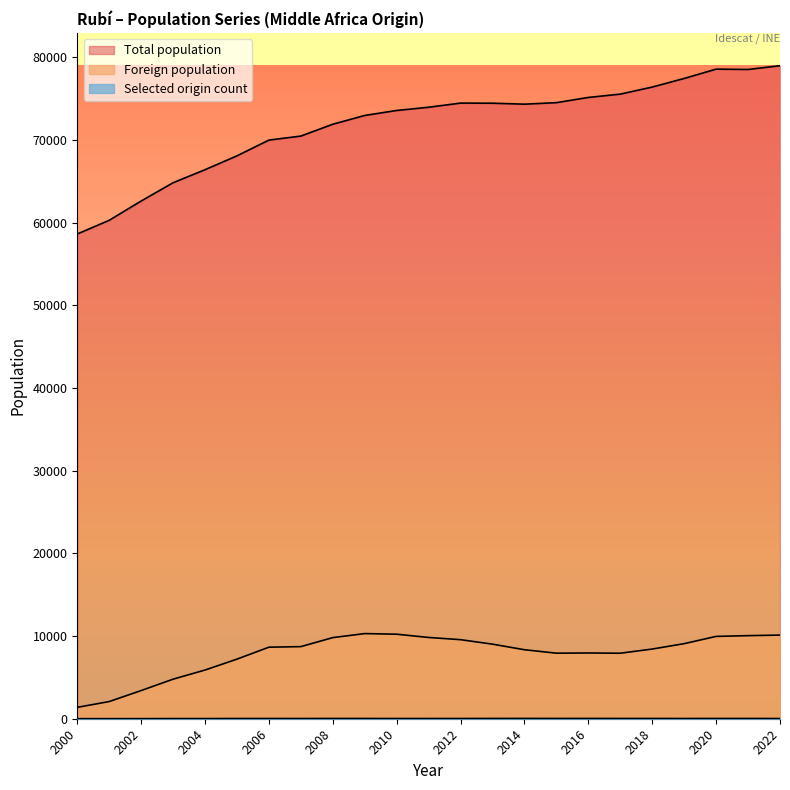

True or false: Selected origin count and Total population cross at least once.

False